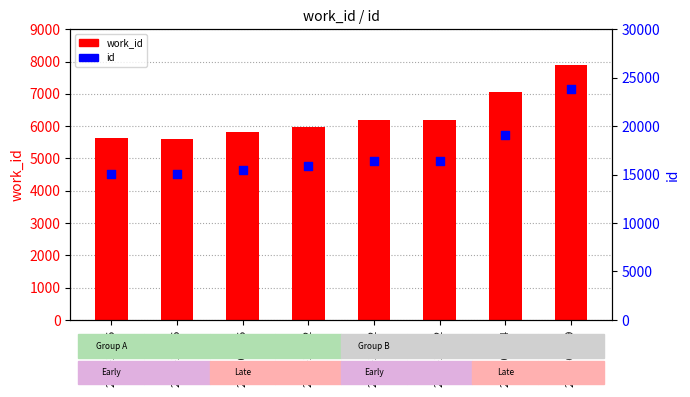

Which series has the largest total across all categories?

id